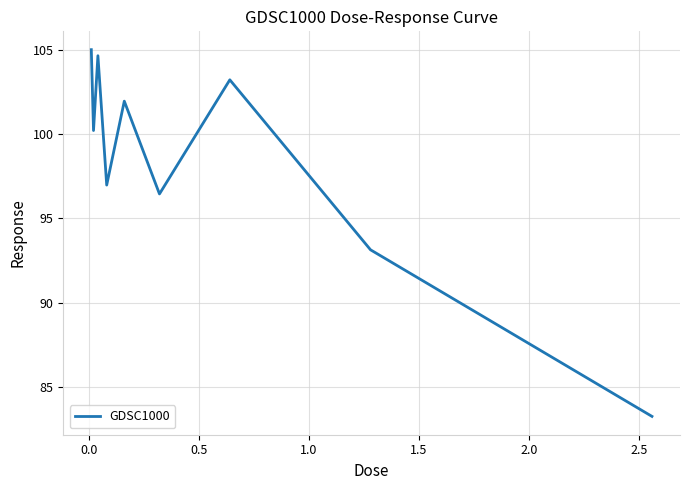

Reading right to left, what are all the values shown in this chart?

83.3	93.1	103.2	96.5	102.0	97.0	104.6	100.2	105.0